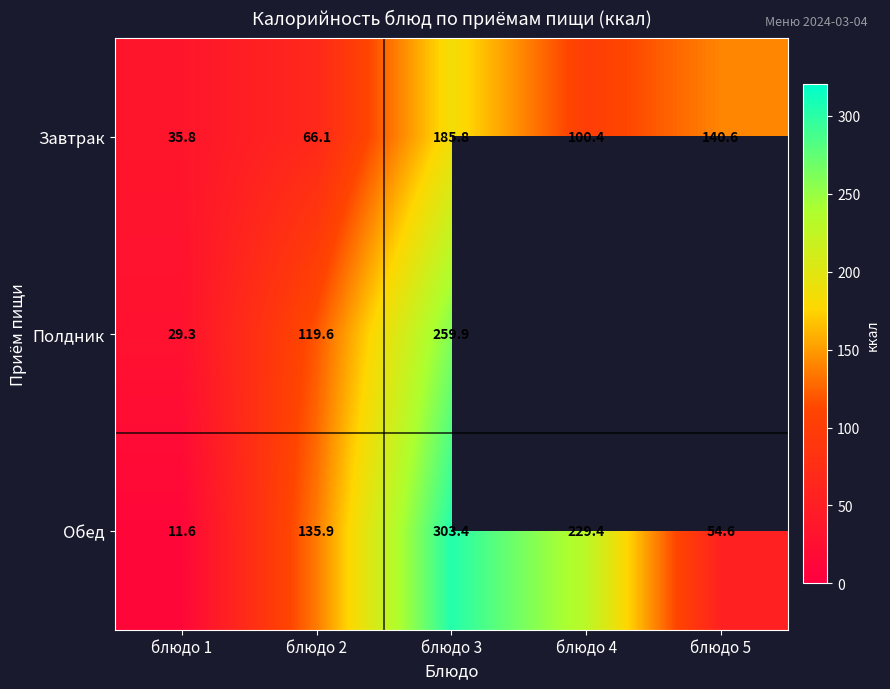

Where is Завтрак nearest to the value 110?

блюдо 4